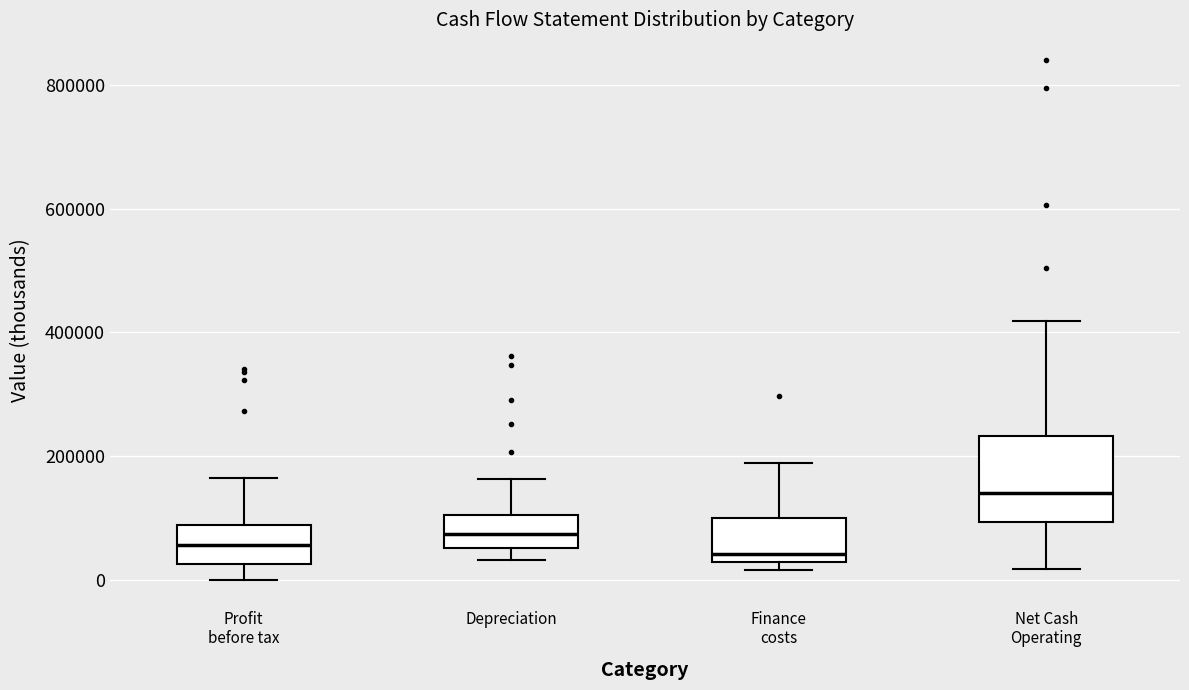

Comparing the boxes themselves (not the whiskers), which one is the tallest?

Net Cash Operating